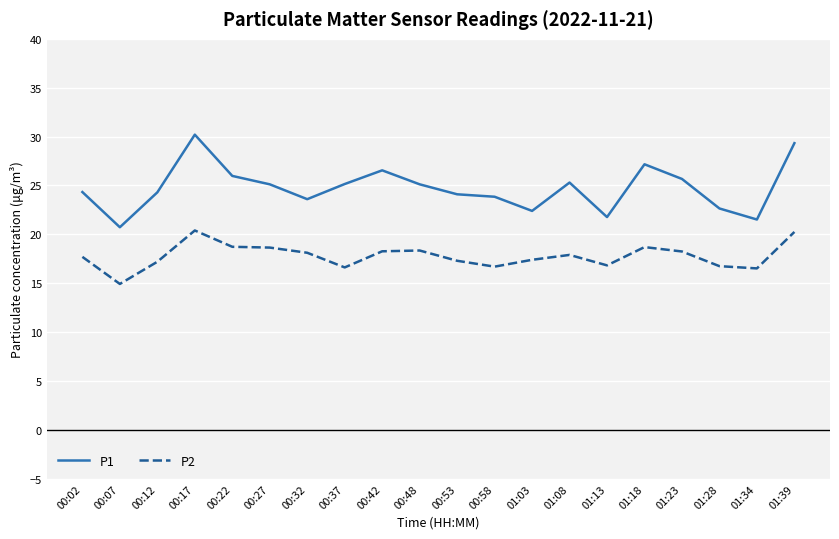

True or false: P1 has more than 2 points higher than both neighbors.

True